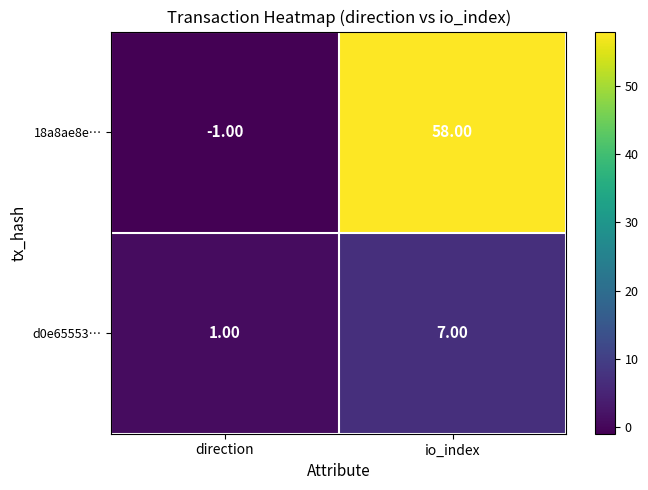

What is the sum of the 18a8ae8e… values at io_index and direction?

57